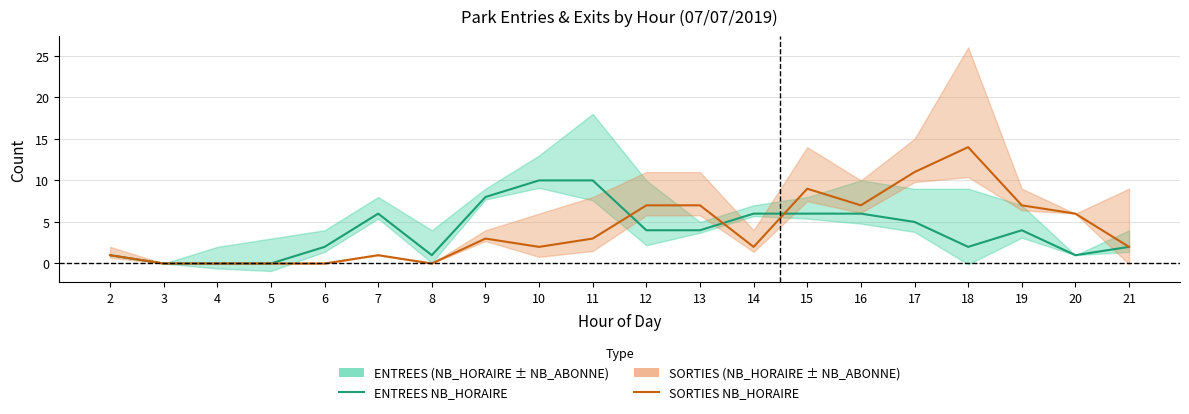

At 10, list the series in order from largest to smallest.

ENTREES NB_HORAIRE, SORTIES NB_HORAIRE